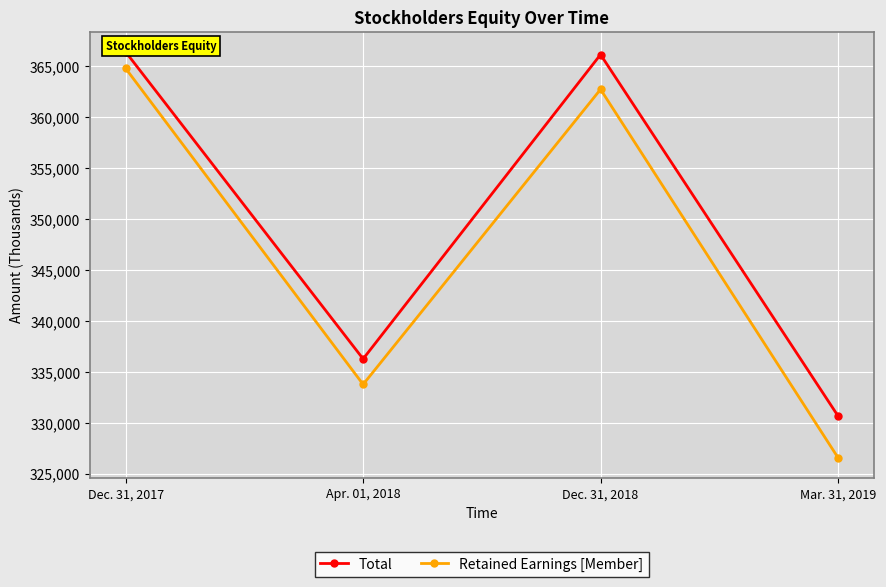

How many data points in Total are above 366123?

1